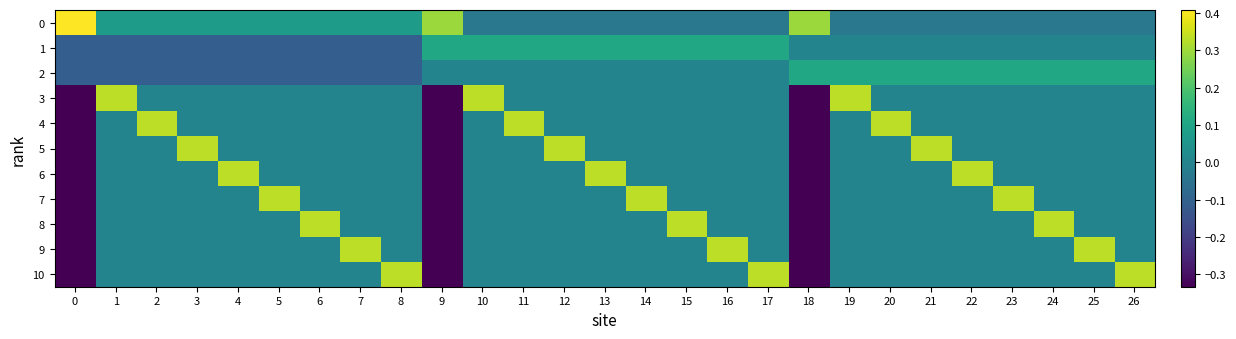

How many series are shown in this chart?

11